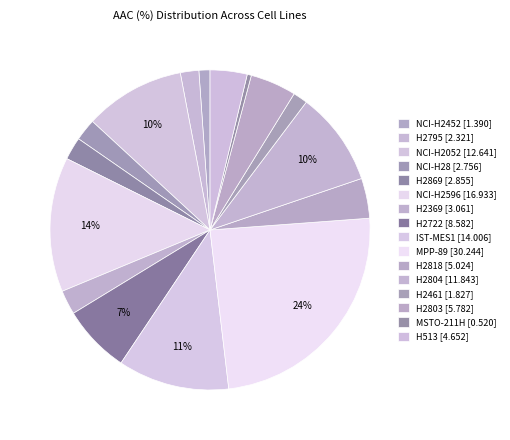

Is MSTO-211H the majority of the pie?

No